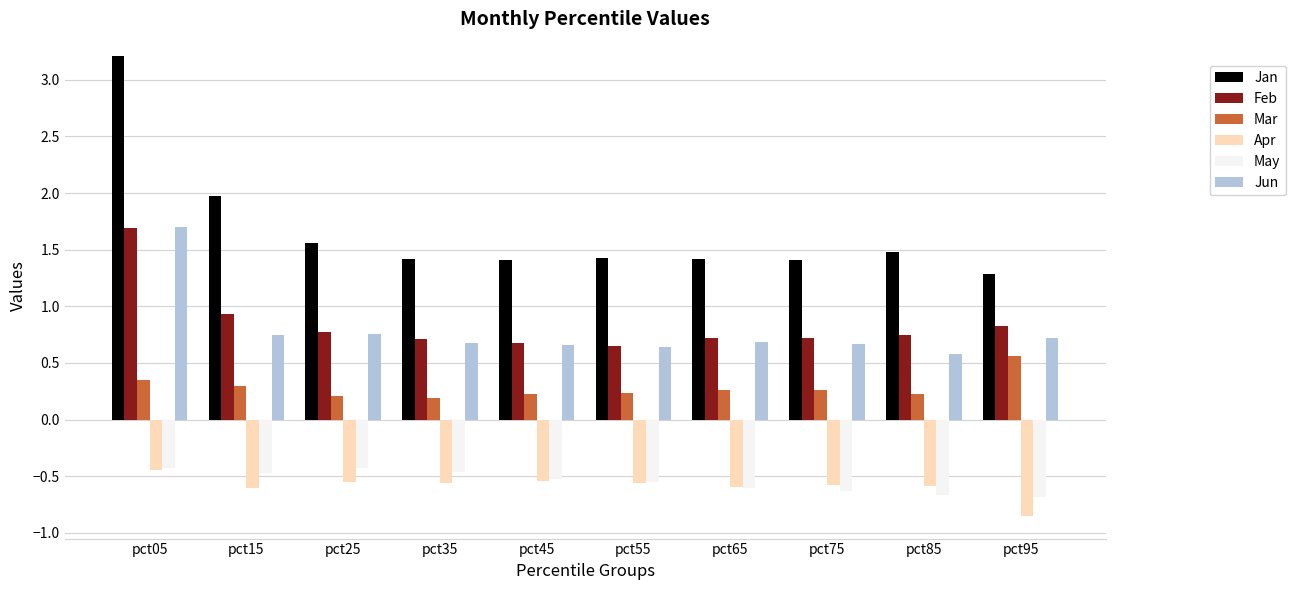

What is the sum of all May values?

-5.5